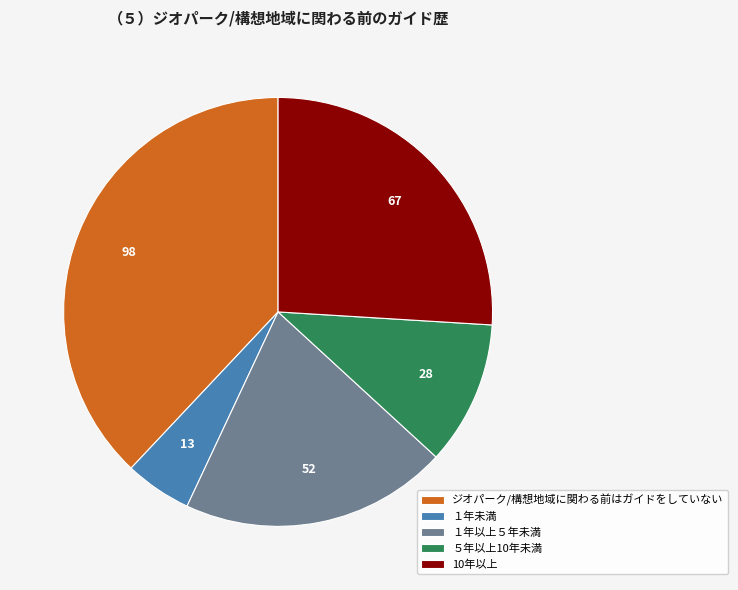

The １年以上５年未満 slice represents 15% of the pie. True or false?

False